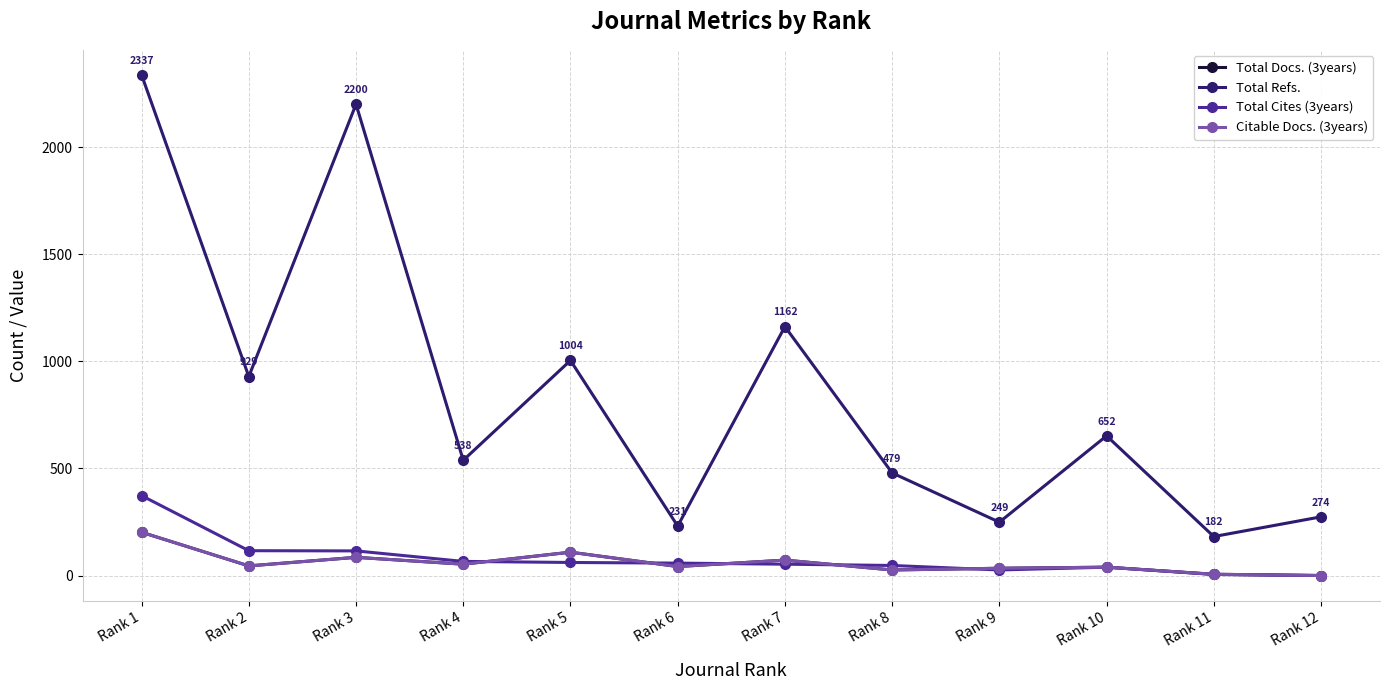

True or false: Total Refs. and Citable Docs. (3years) cross at least once.

False